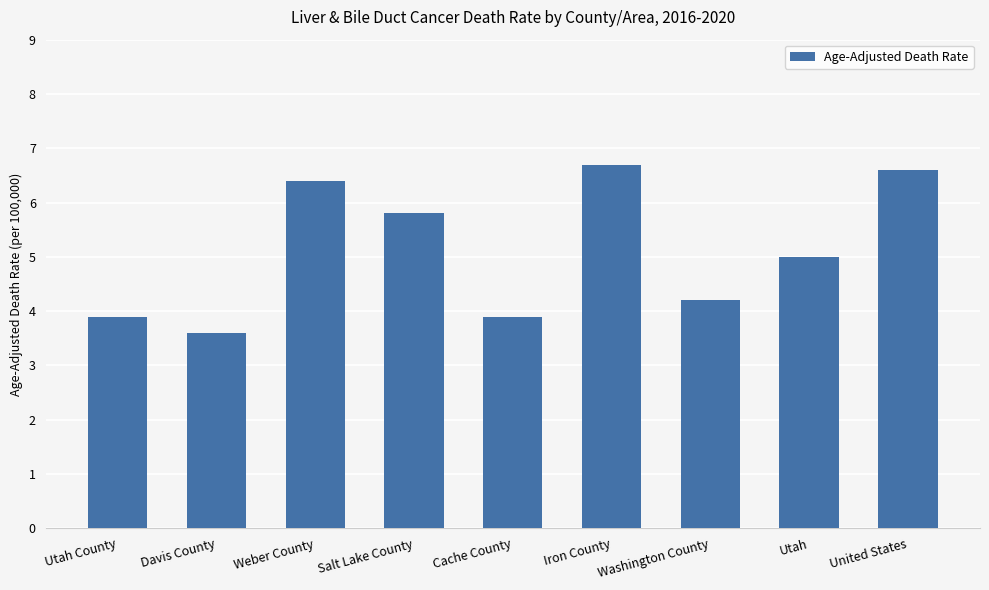

How many data points does each series have?

9